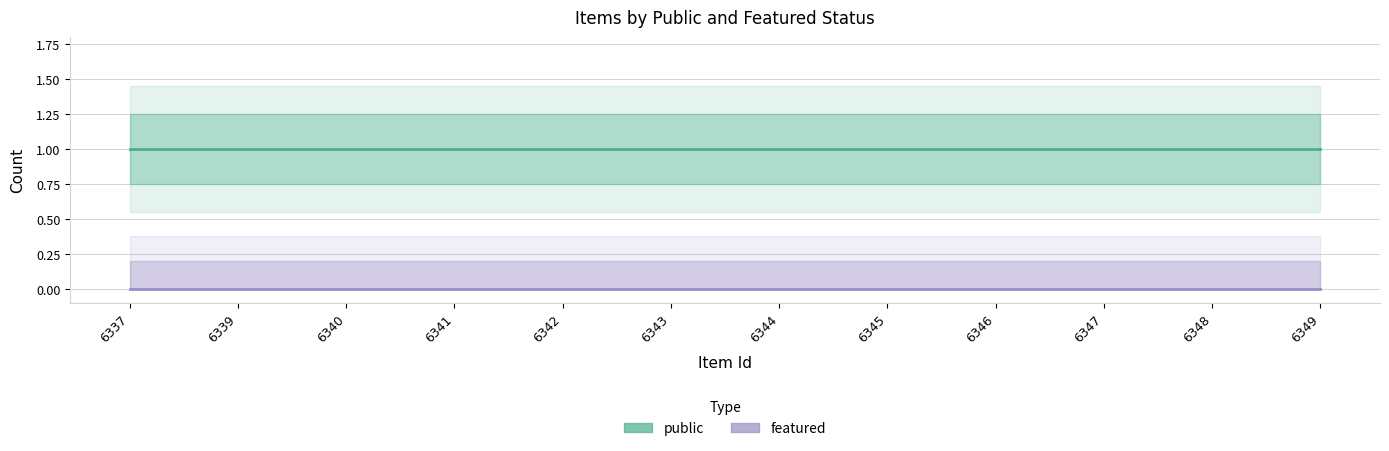

True or false: public has a value of 1 at 6345.

False